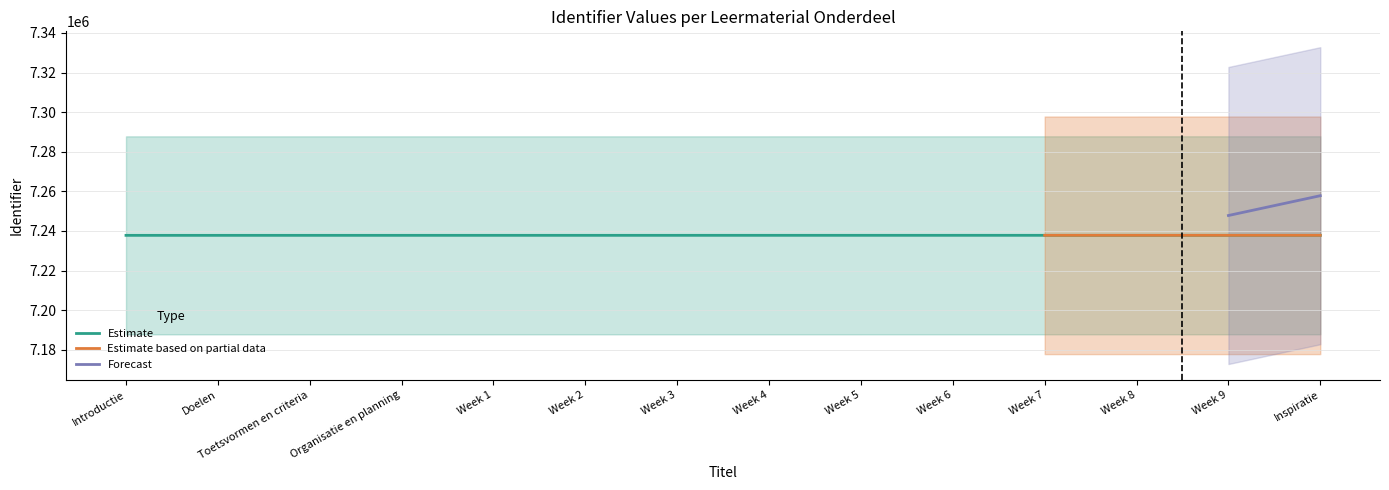

What is the smallest value displayed?

7237800